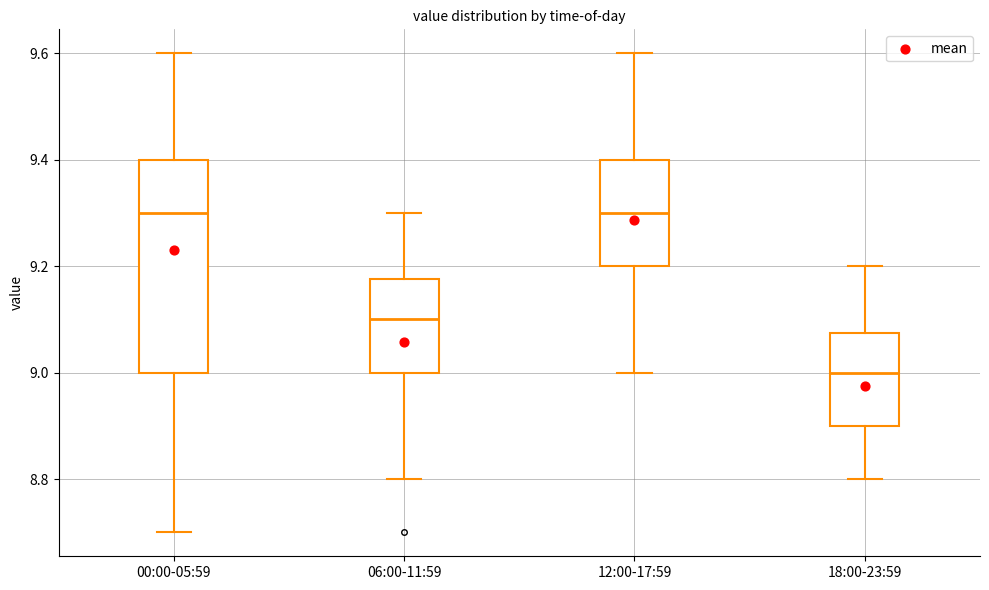

Which box is the tallest, from its lower edge to its upper edge?

00:00-05:59